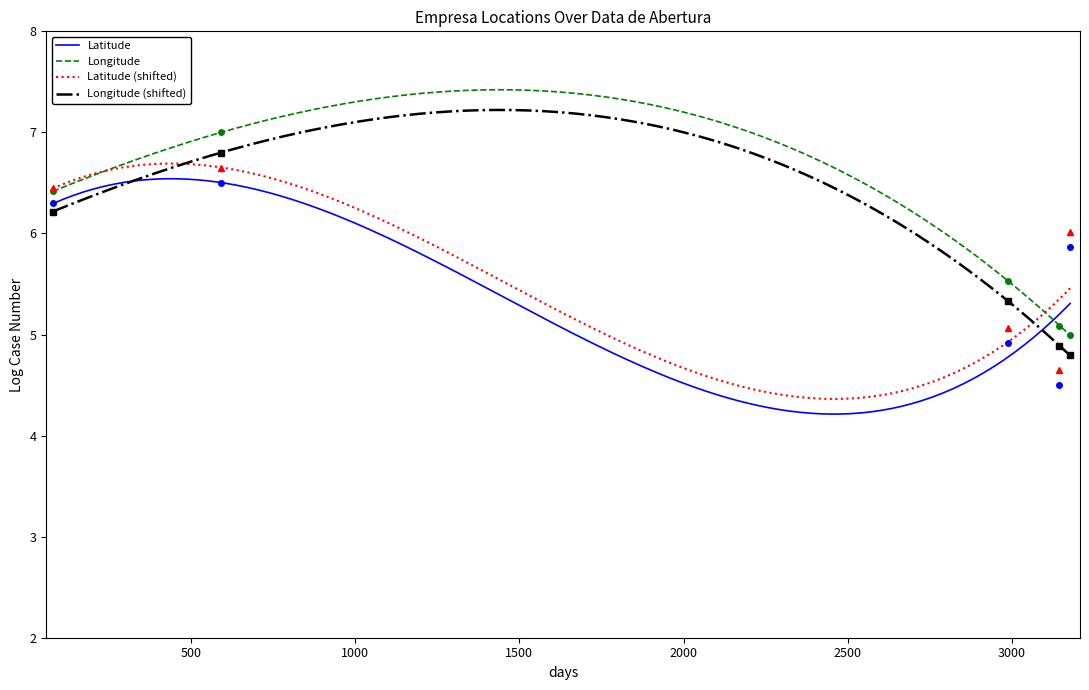

True or false: Latitude and Latitude (shifted) intersect in this chart.

False